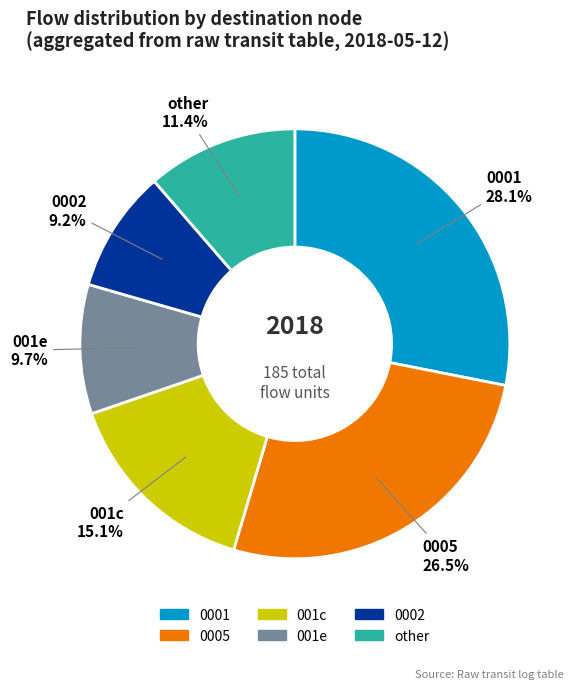

Is there a majority slice in this chart?

No